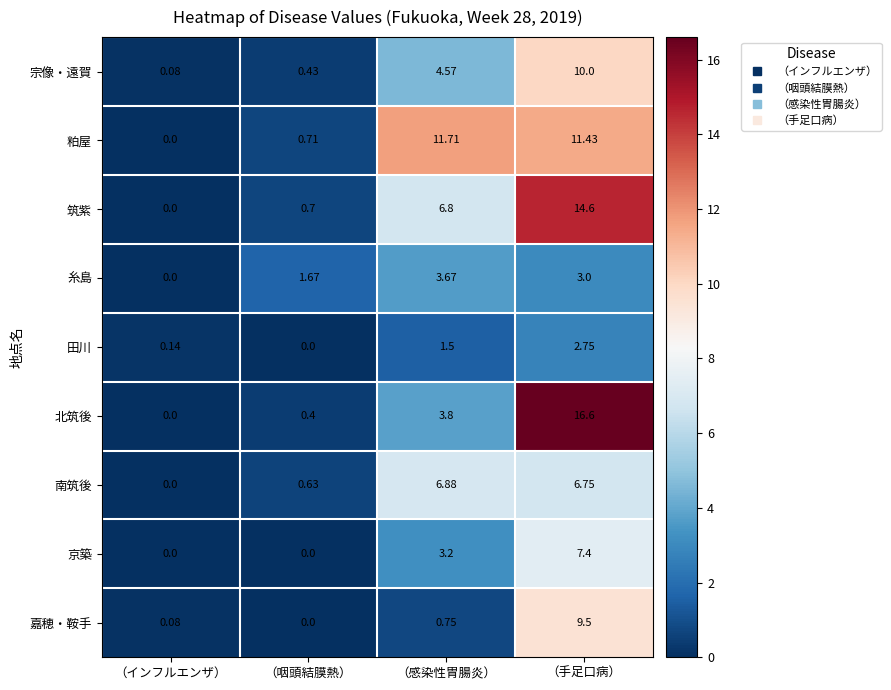

Which series has the largest range (max minus min)?

北筑後